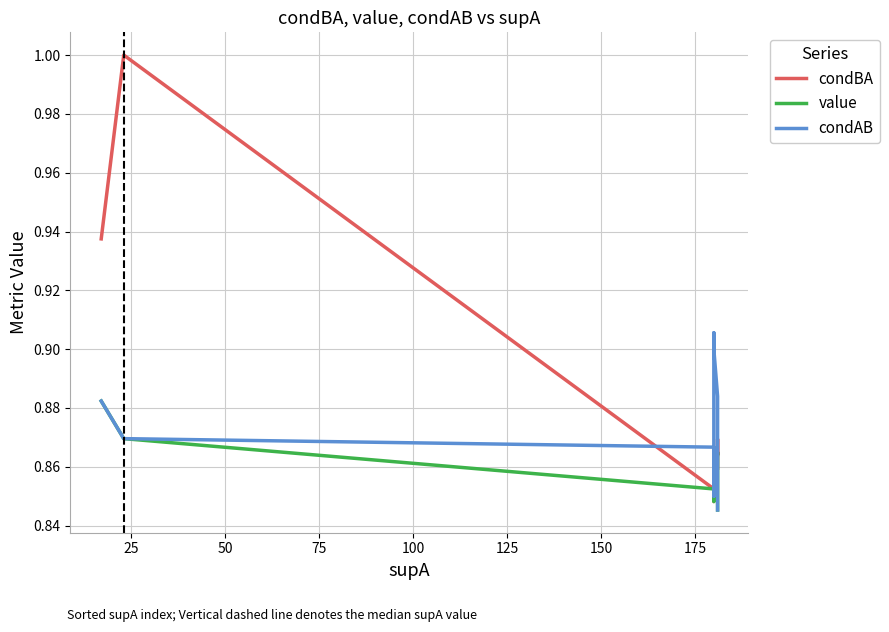

What are all the series names shown in the legend?

condBA, value, condAB